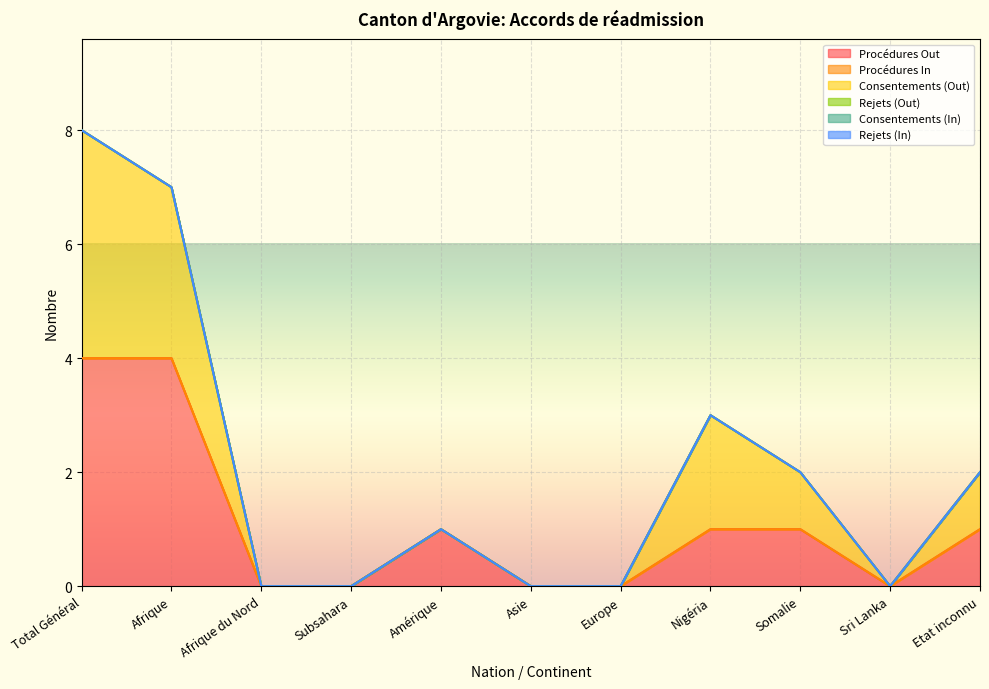

The value of Rejets (In) at Total Général is 0. True or false?

True